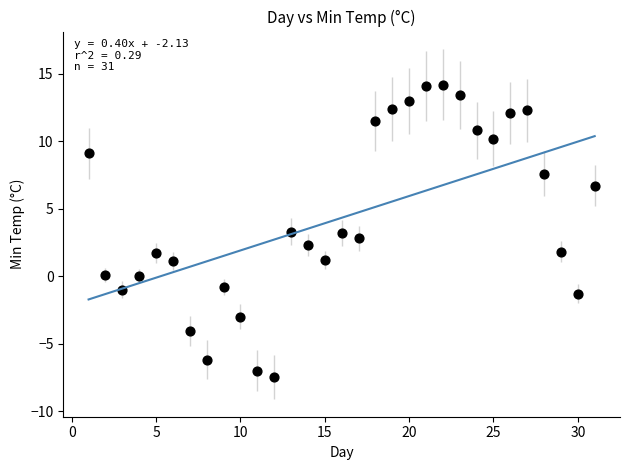

What is the range of X values (max minus min)?

30.0